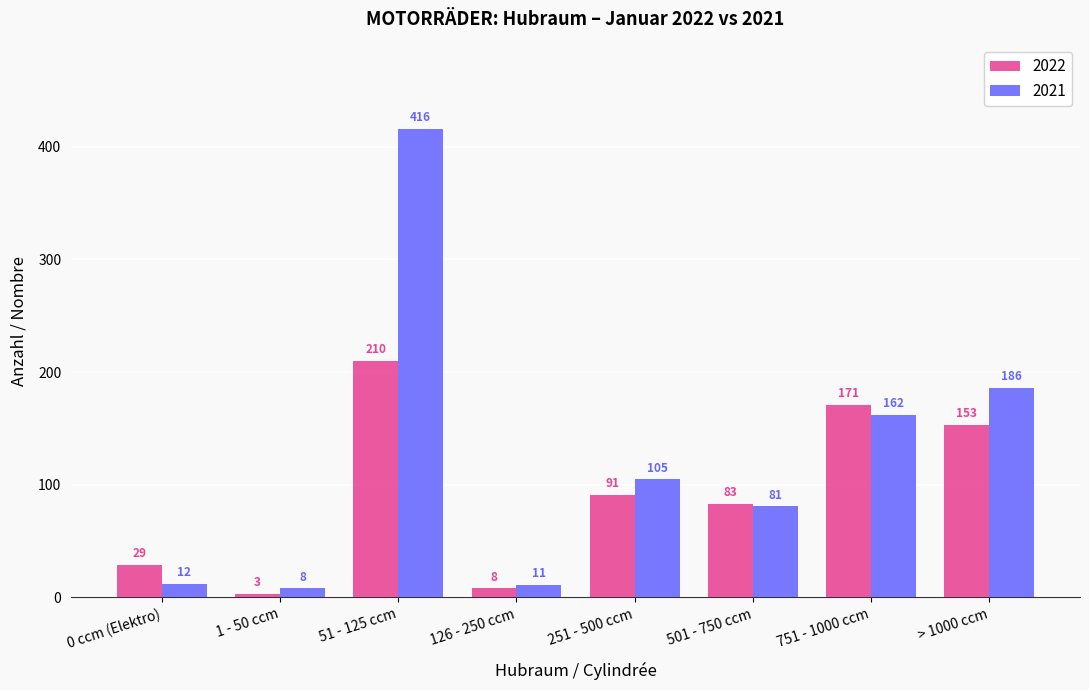

Which series has the widest spread of values?

2021